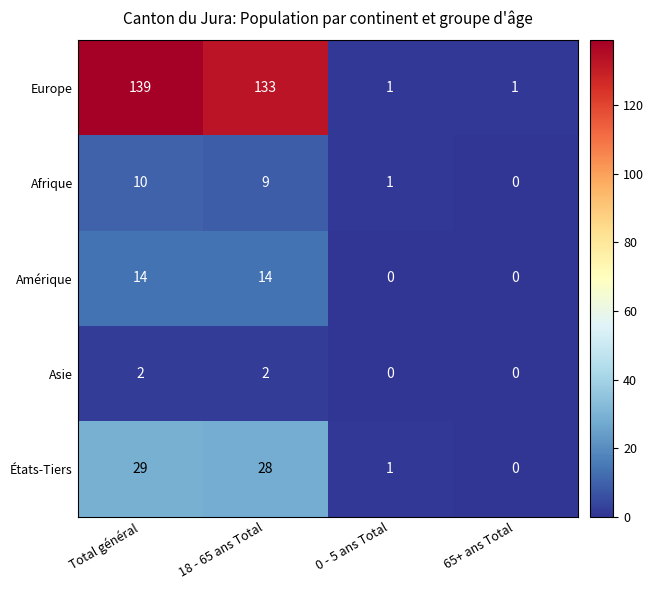

Reading right to left, what are all the values shown in this chart?

Europe: 1	1	133	139
Afrique: 0	1	9	10
Amérique: 0	0	14	14
Asie: 0	0	2	2
États-Tiers: 0	1	28	29